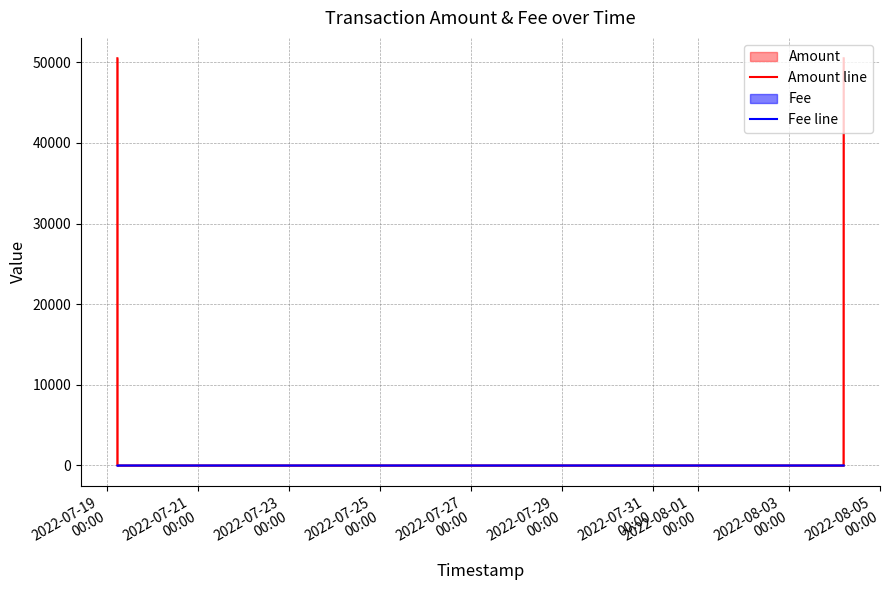

True or false: Amount line and Fee line cross at least once.

True